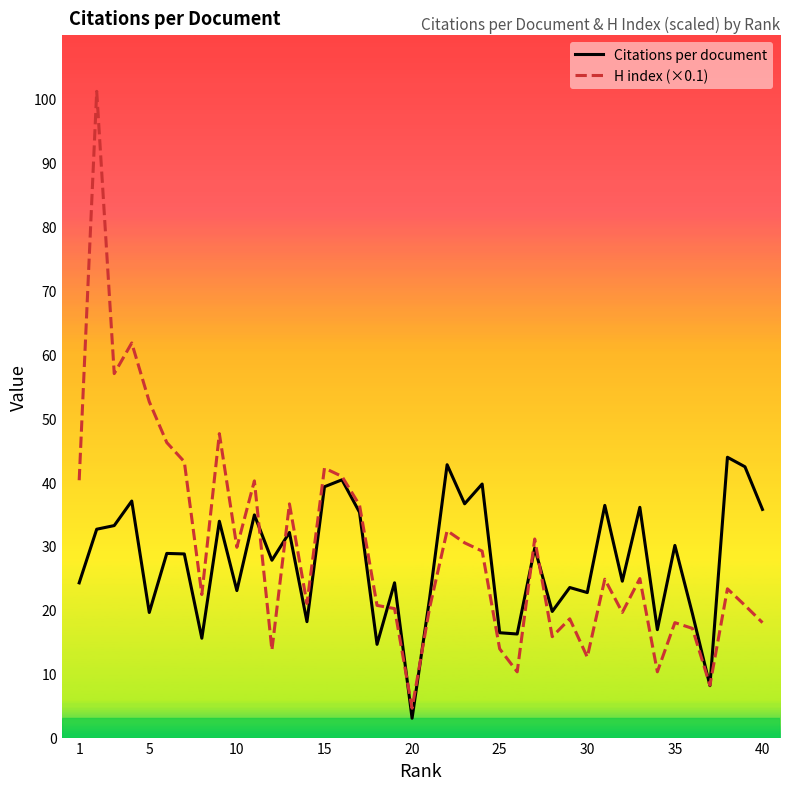

How many categories are shown in the chart?

40